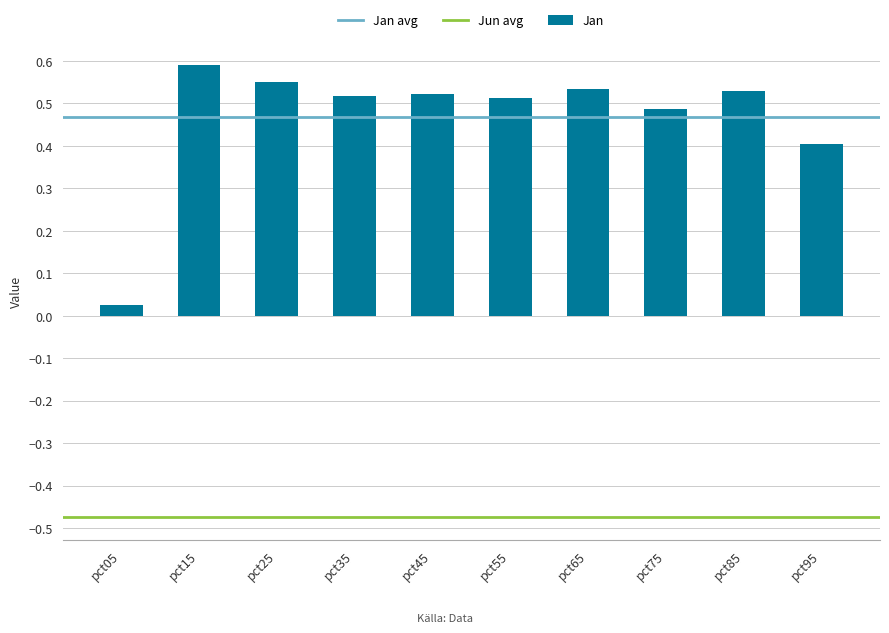

Are the bars horizontal?

No